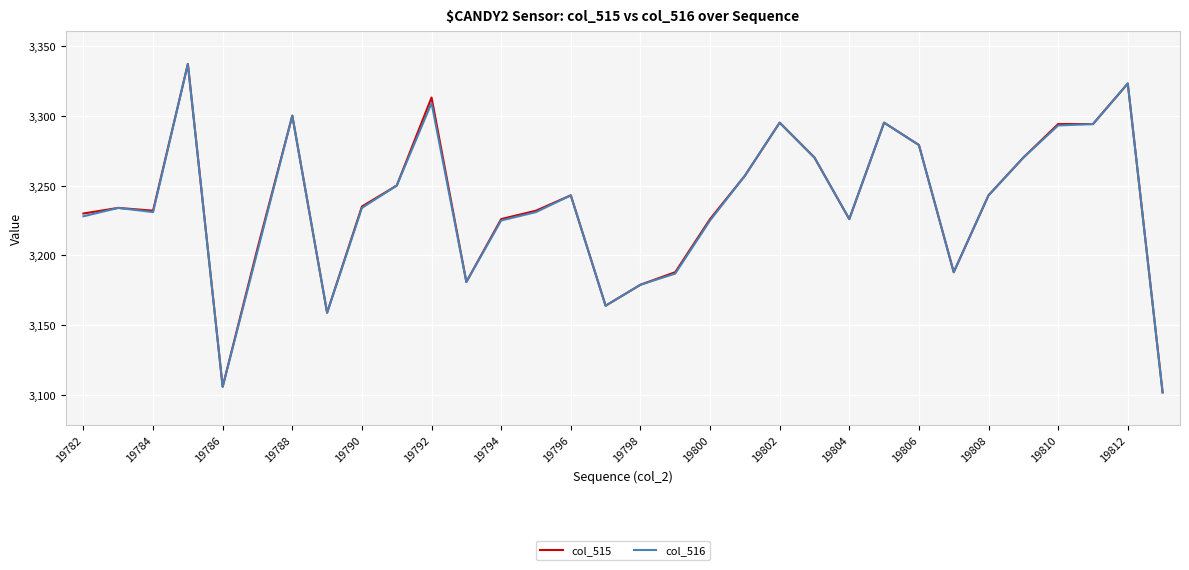

What is the highest value of the col_516 series?

3337